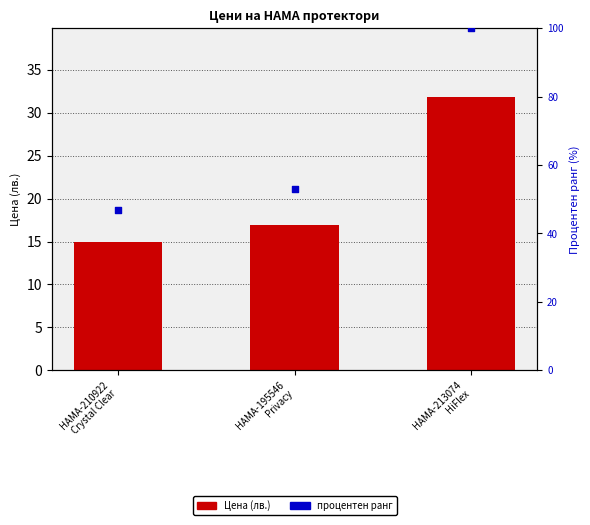

At how many categories does at least one series exceed 55?

1